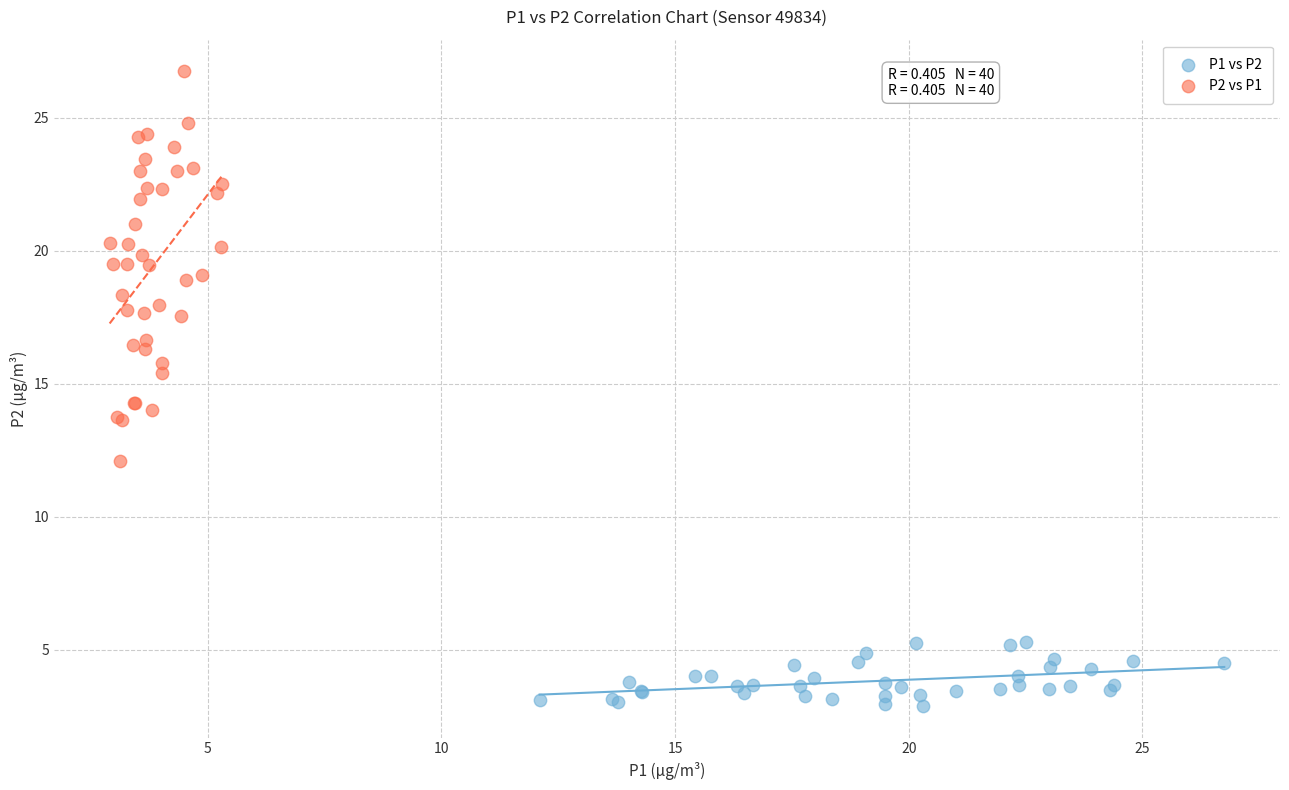

Which series reaches the minimum Y coordinate?

P1 vs P2